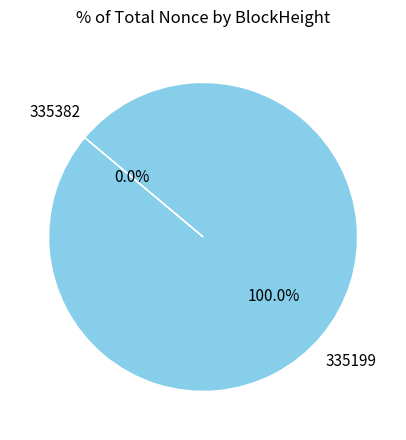

Is 335199 the majority of the pie?

Yes